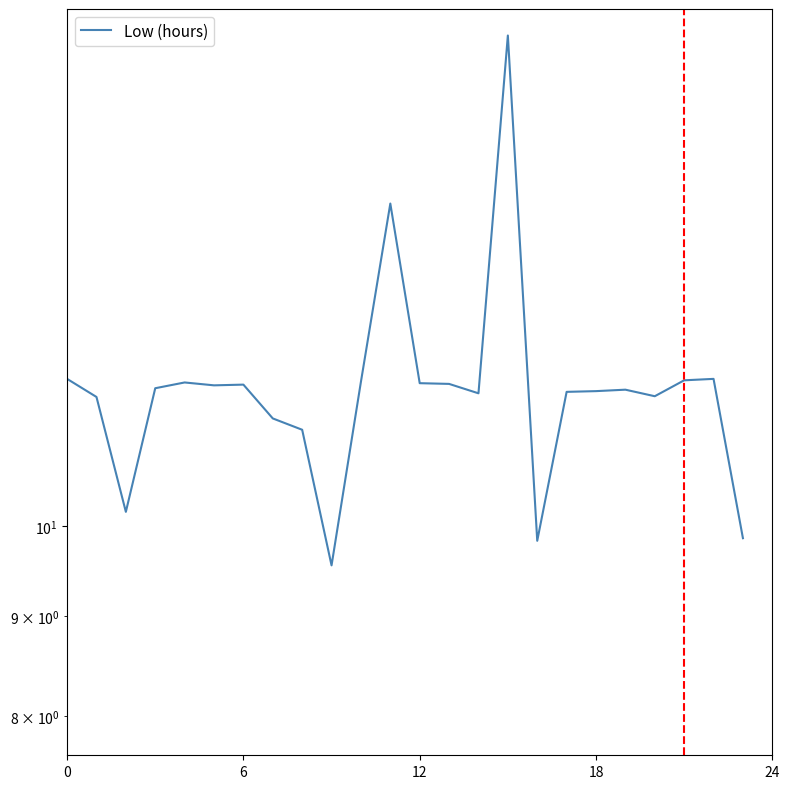

Is it true that the value at 21 is 11.9?

True